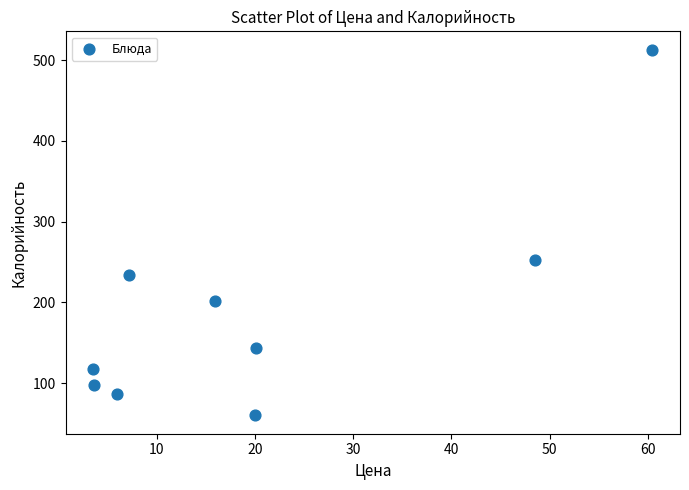

What is the average Y value?

189.7